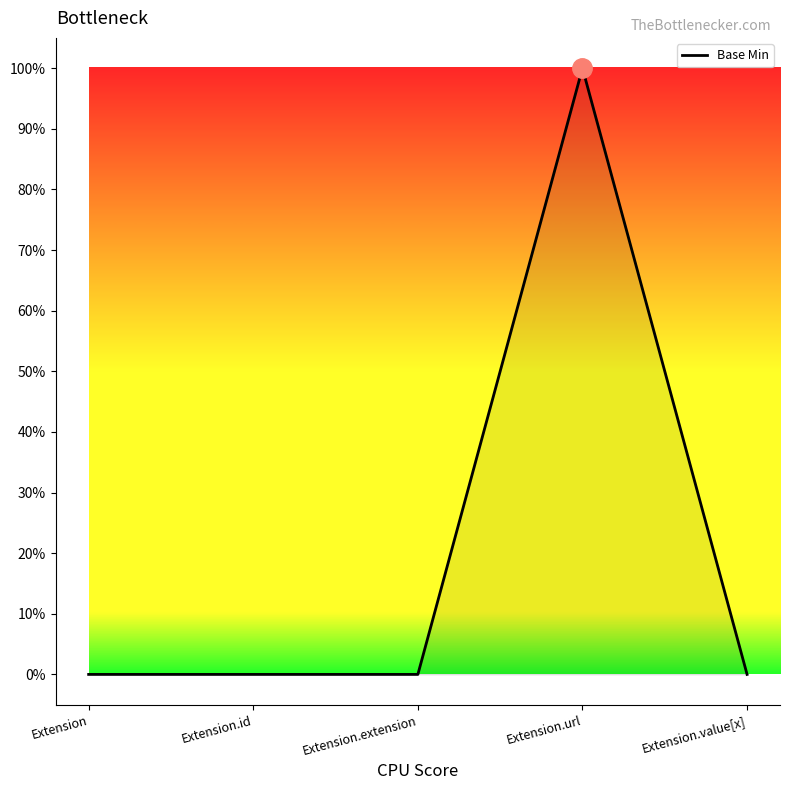

Does the chart display data point markers on the line(s)?

No